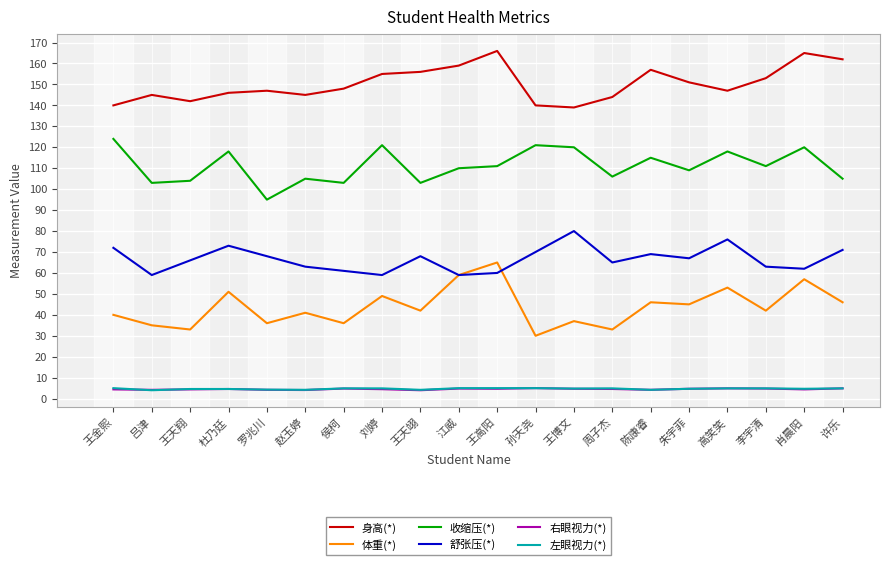

What is the minimum value shown in the chart?

4.0